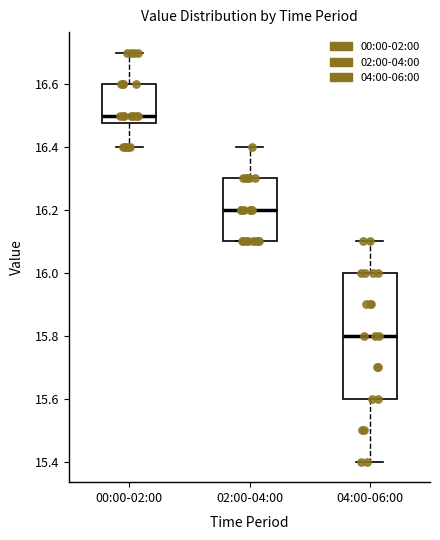

Where is the lower edge of the box for 02:00-04:00 on the y-axis? The values are not printed on the chart, so give them approximately, as read against the axis.

16.10